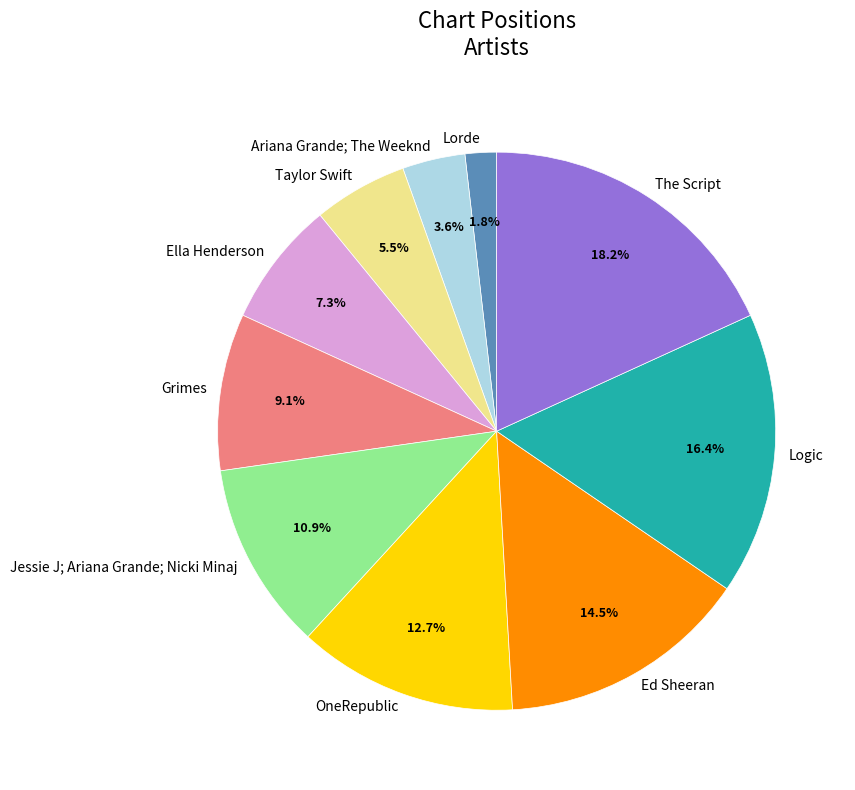

Approximately how many times larger is the value at Jessie J; Ariana Grande; Nicki Minaj compared to OneRepublic?

0.9